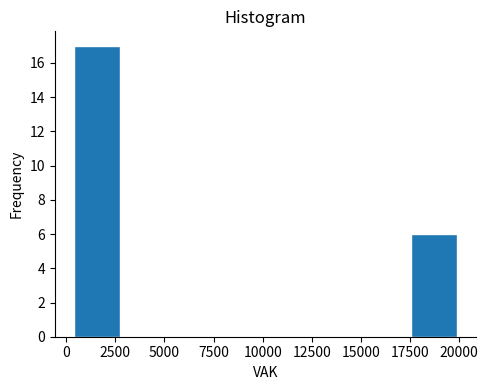

Reading left to right, transcribe this chart: for each bar, give the range it covers on the x-axis and its height. Neither the bar edges nor the heights are printed on the chart, so give them approximately, as read against the axes.

500 to 3000: 17
3000 to 5500: 0
5500 to 7500: 0
7500 to 10000: 0
10000 to 12500: 0
12500 to 15000: 0
15000 to 17500: 0
17500 to 20000: 6